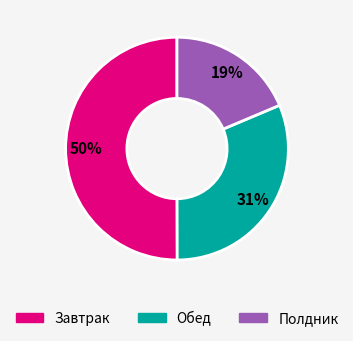

To the nearest percent, what is the difference between the largest and smallest slice percentages?

31%